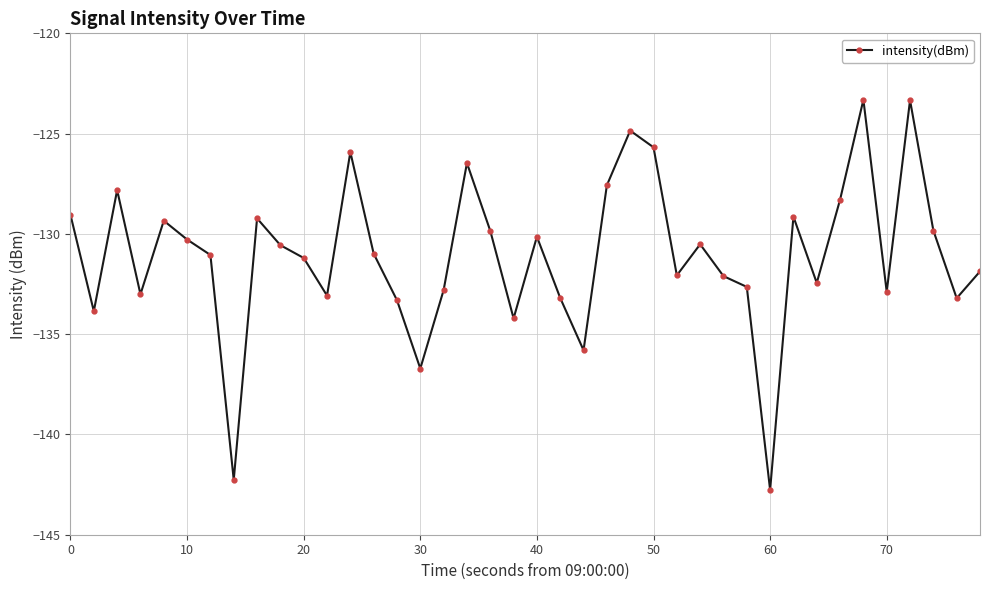

How many points are higher than both their immediate neighbors (excluding endpoints)?

11